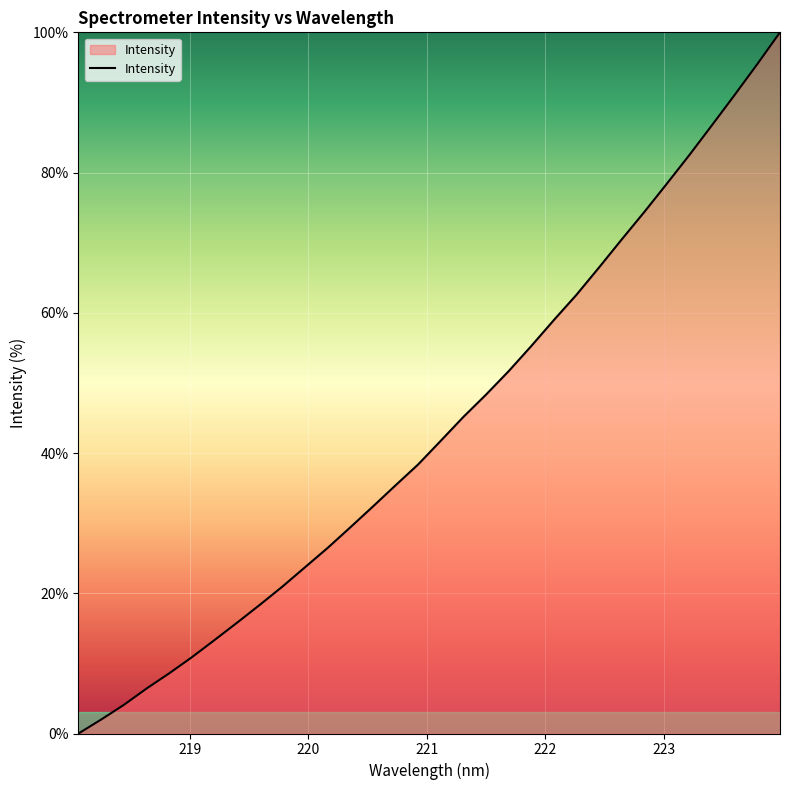

What is the greatest value displayed?

100.0